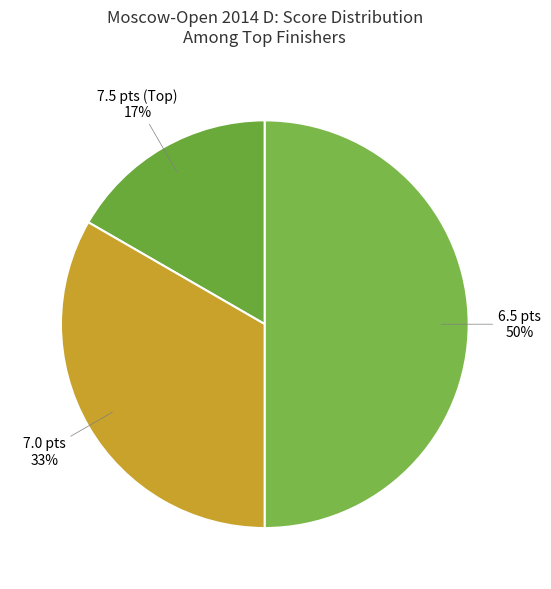

How many segments does this pie chart have?

3